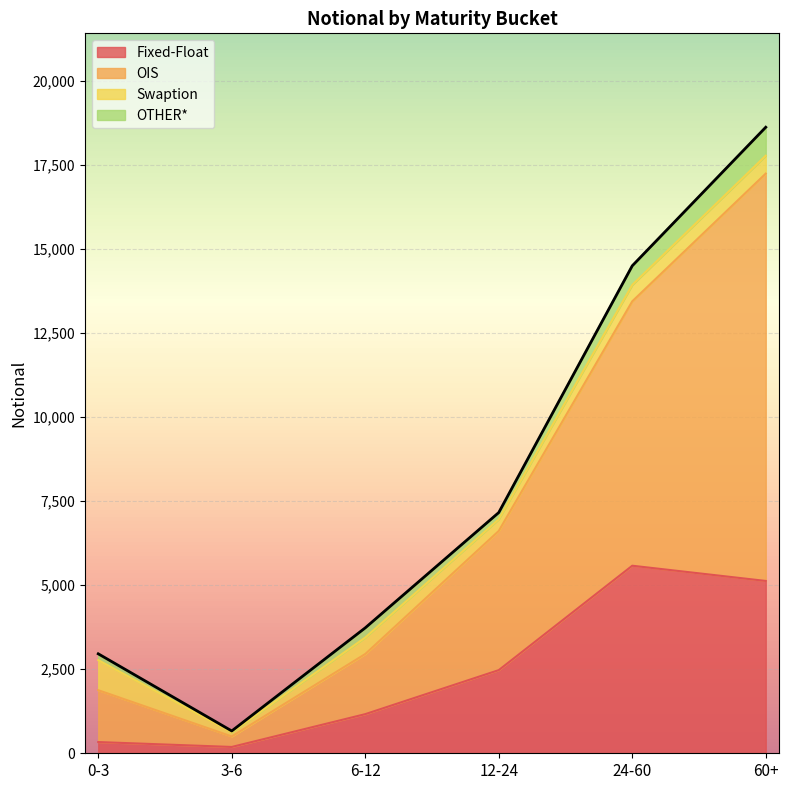

What is the label of the 5th point from the right?

3-6